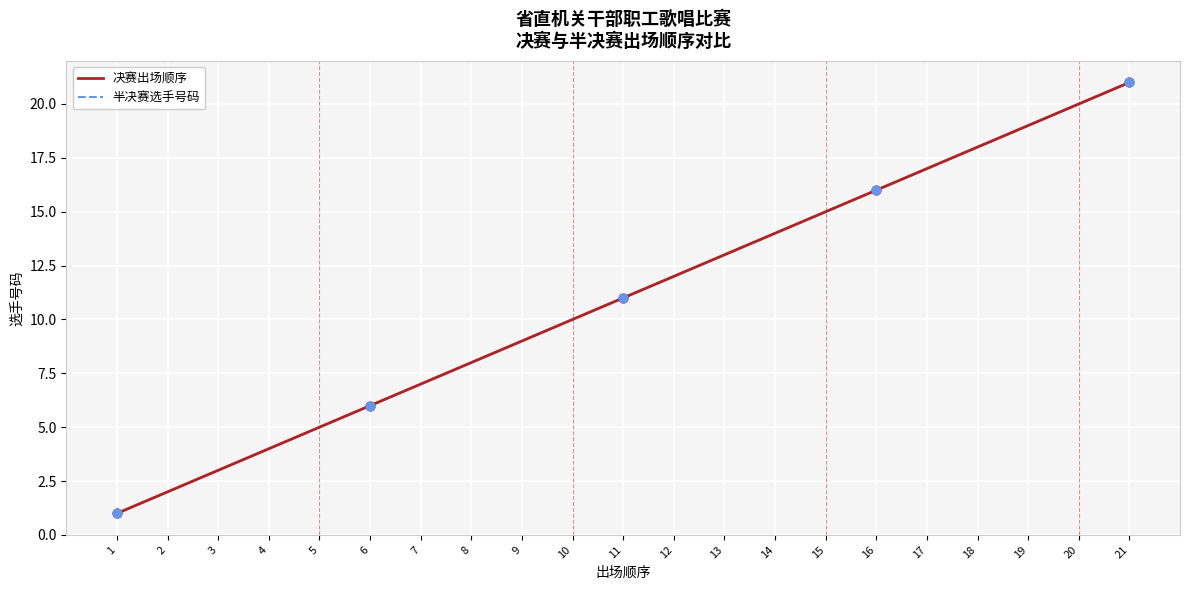

What are all the series names shown in the legend?

决赛出场顺序, 半决赛选手号码